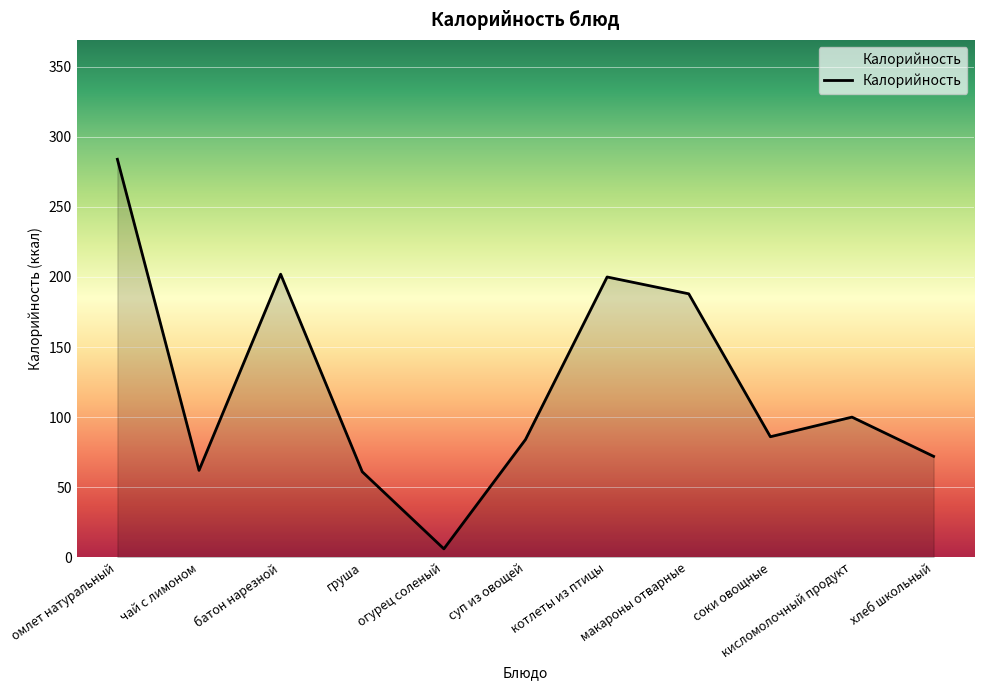

The chart shows a value of 105 at хлеб школьный. True or false?

False